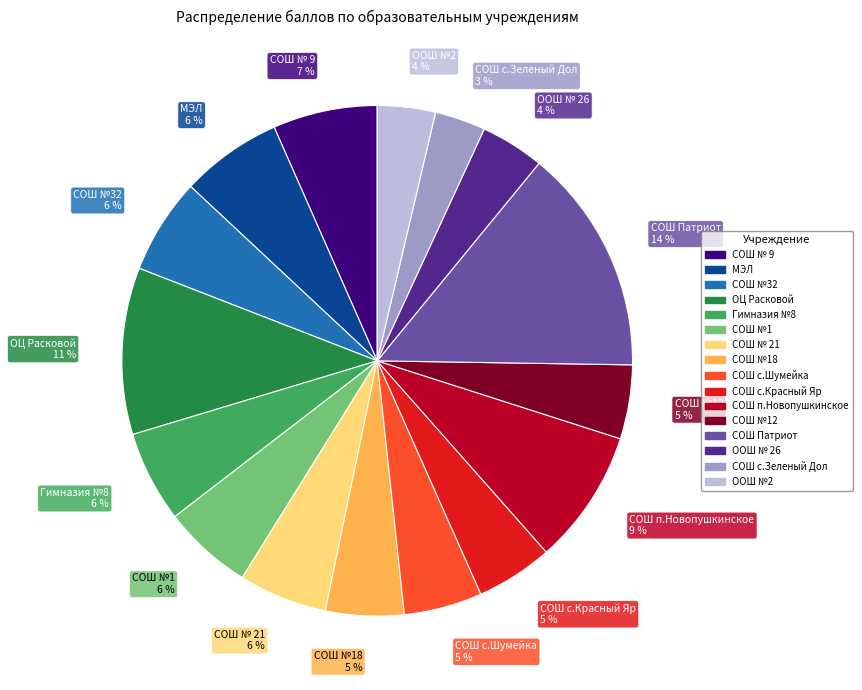

To the nearest percent, what is the difference between the largest and smallest slice percentages?

11%